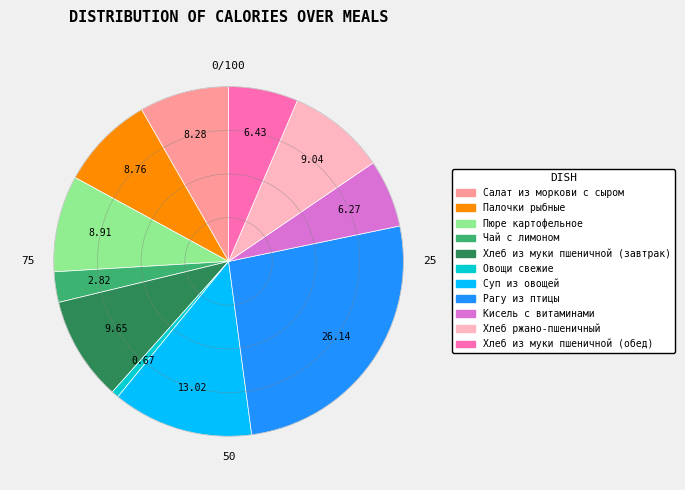

Is Палочки рыбные the majority of the pie?

No